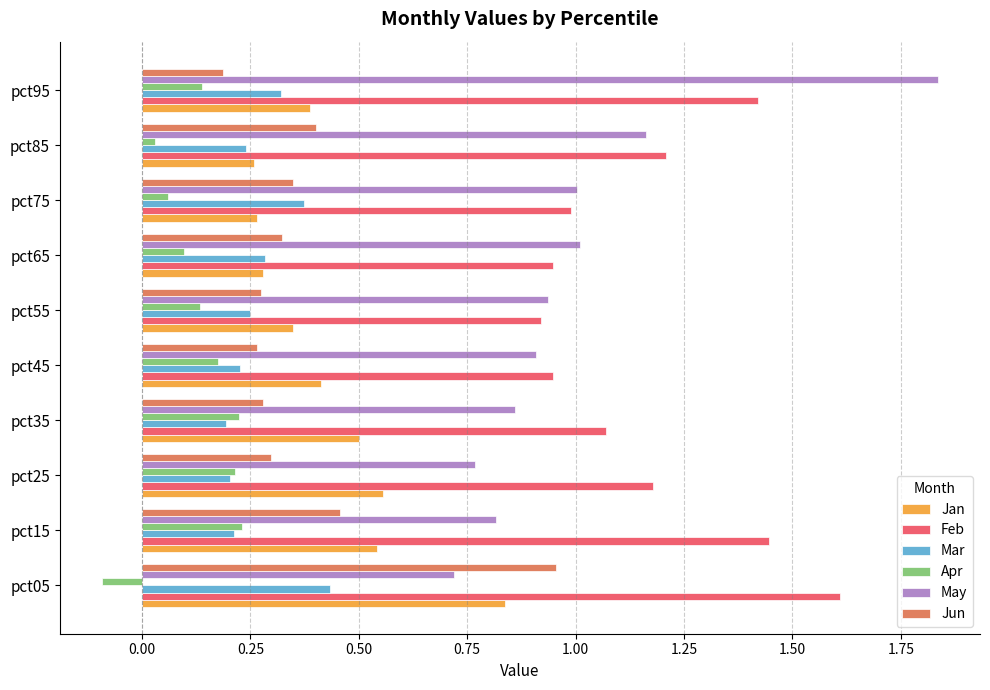

How many values in Apr are below zero?

1